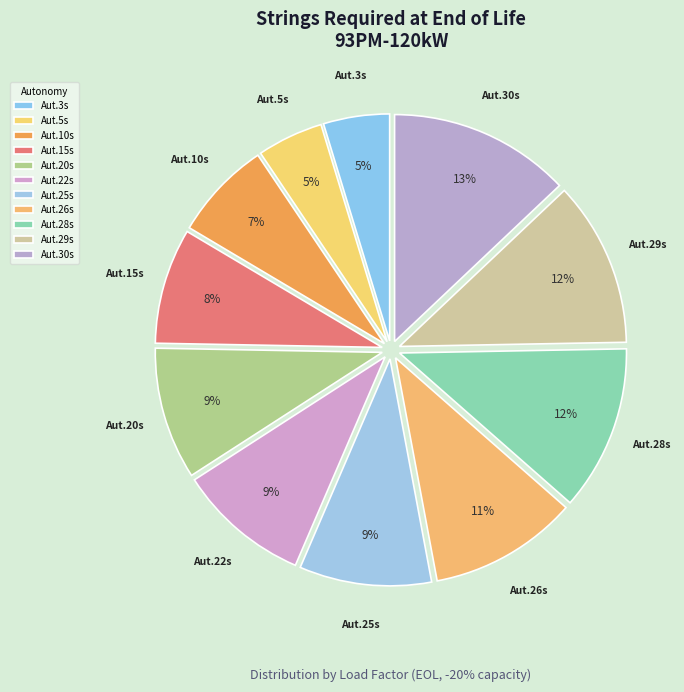

Which has a higher value, Aut.30s or Aut.20s?

Aut.30s